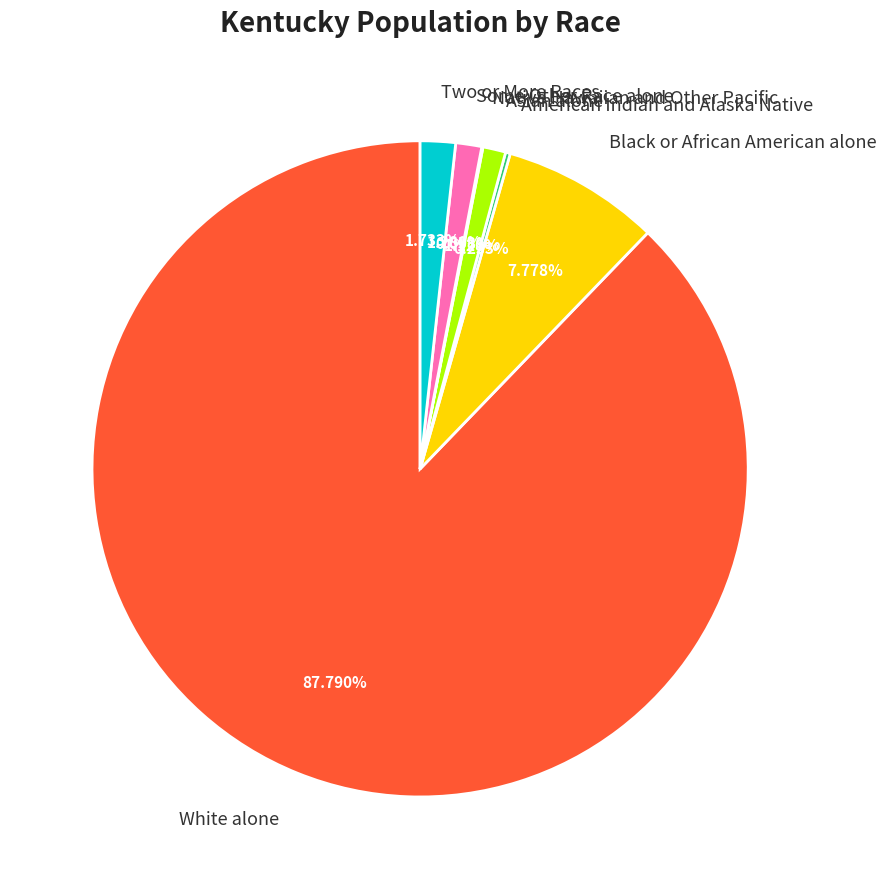

Approximately how many times larger is the value at Two or More Races compared to Asian alone?

1.5